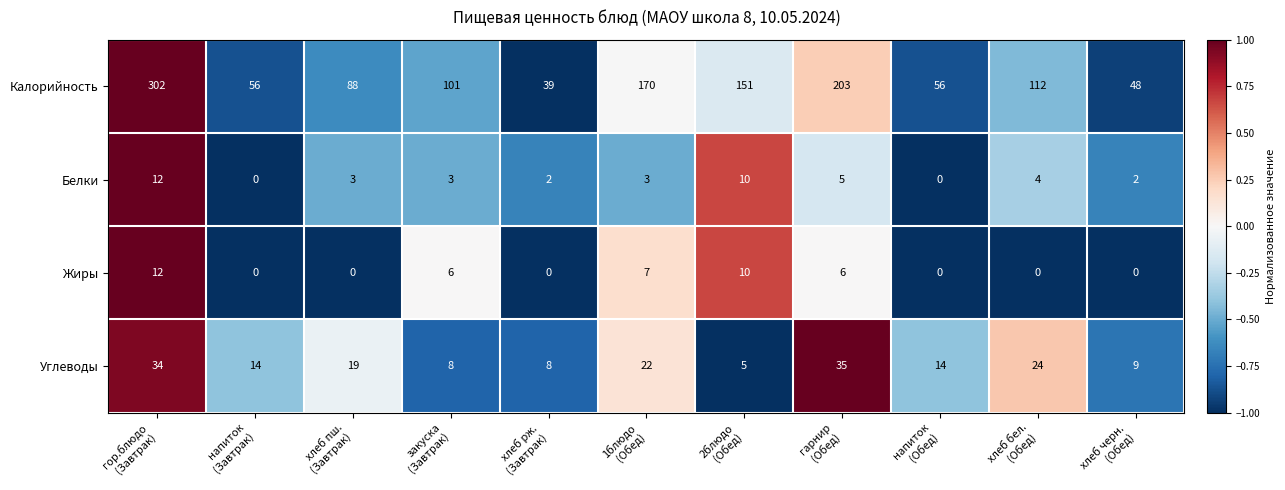

Rank the series at закуска
(Завтрак) from lowest to highest value.

Белки, Жиры, Углеводы, Калорийность